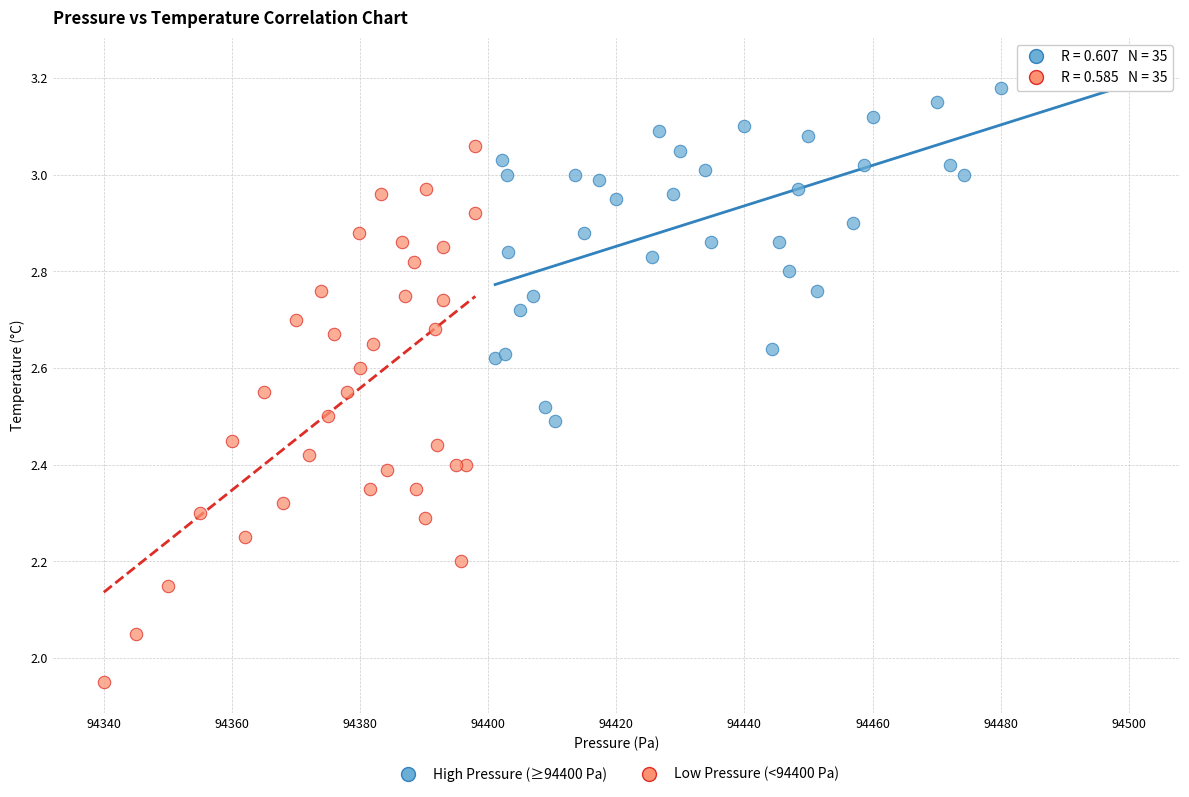

Which series reaches the minimum Y coordinate?

Low Pressure (<94400 Pa)